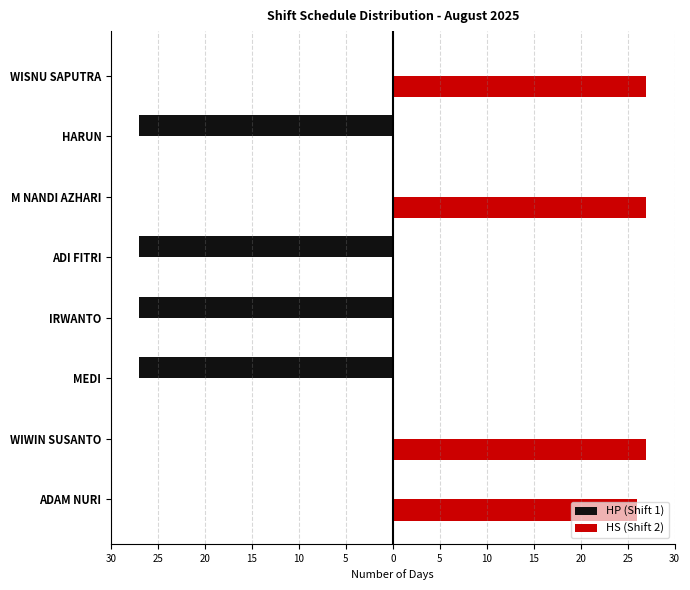

List the series in order of their peak value, highest first.

HS (Shift 2), HP (Shift 1)